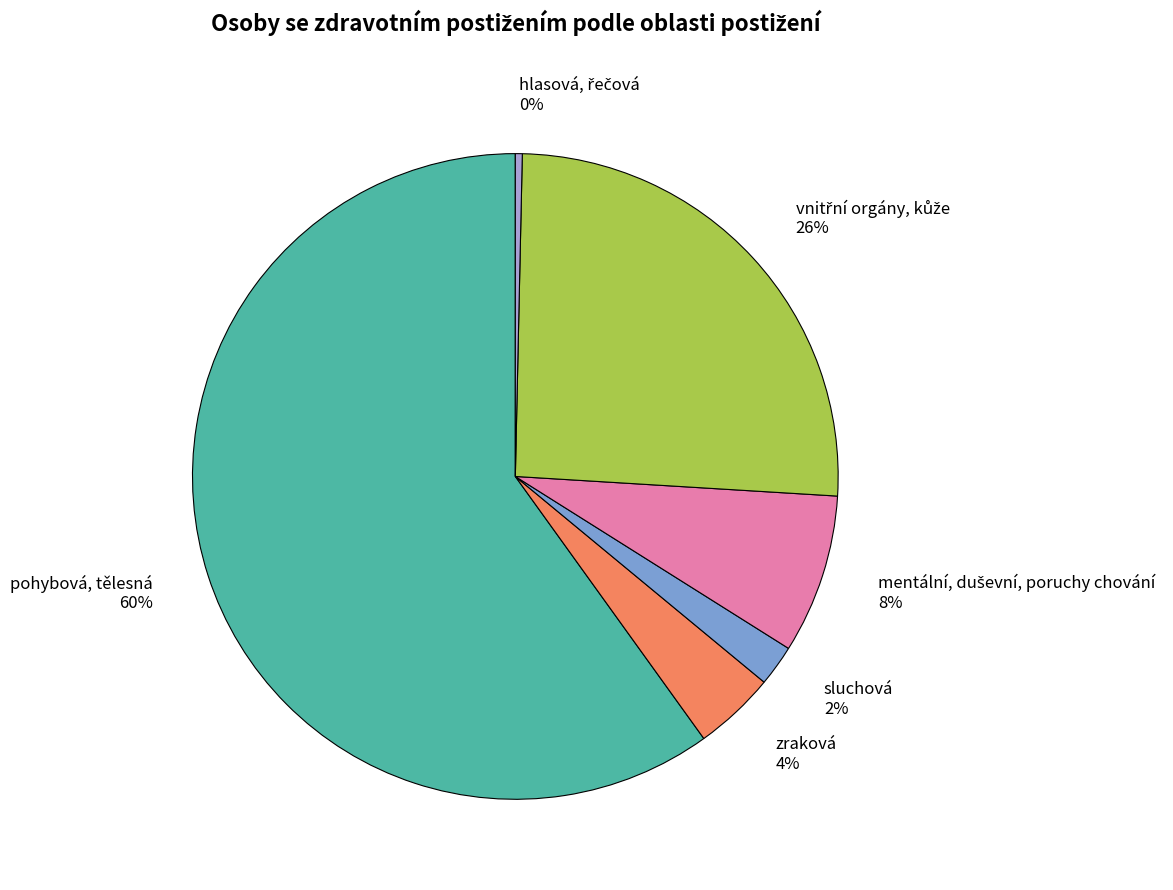

The zraková slice represents 4% of the pie. True or false?

True